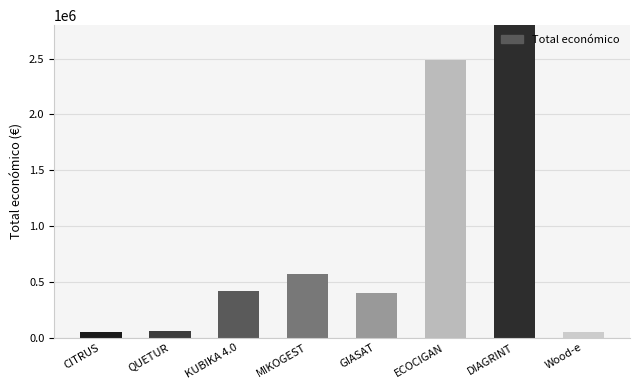

What is the sum of all values?

7811280